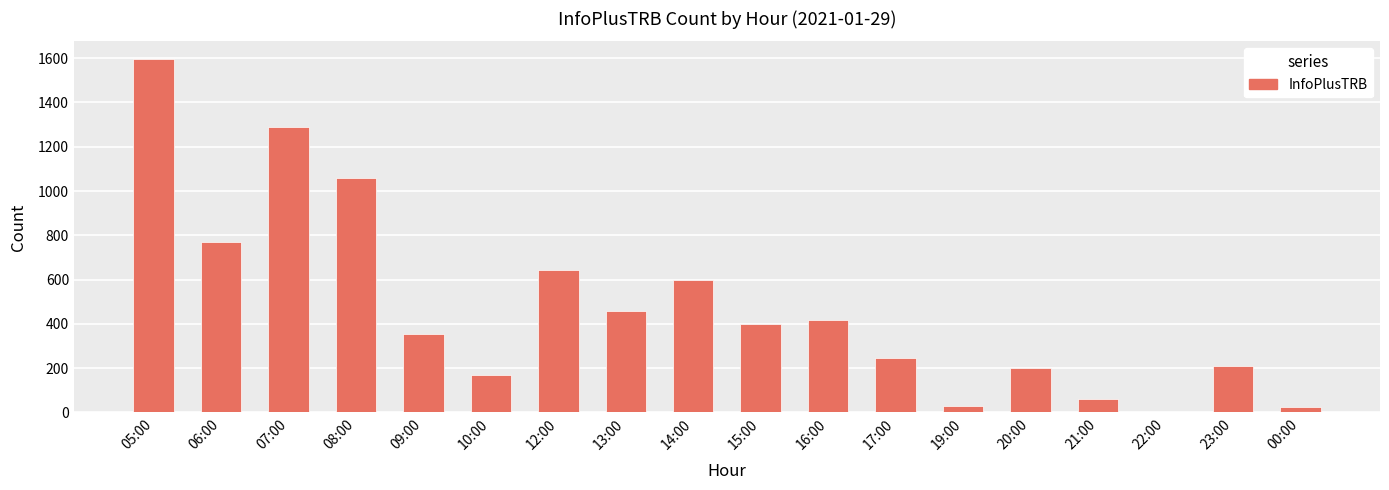

What is the maximum value shown in the chart?

1596